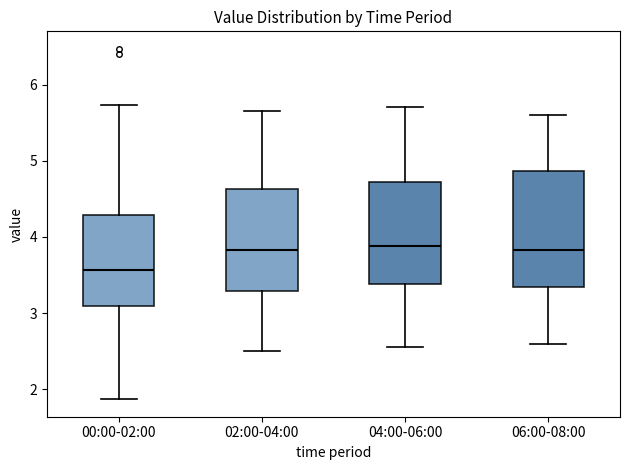

Reading left to right, read every box against the y-axis: the position of its median line, the range the box covers, and the ends of its whiskers. The values are not printed on the chart, so give them approximately, as read against the axis.

00:00-02:00: median 3.6, box 3.1 to 4.3, whiskers 1.9 to 5.7
02:00-04:00: median 3.8, box 3.3 to 4.6, whiskers 2.5 to 5.7
04:00-06:00: median 3.9, box 3.4 to 4.7, whiskers 2.6 to 5.7
06:00-08:00: median 3.8, box 3.3 to 4.9, whiskers 2.6 to 5.6